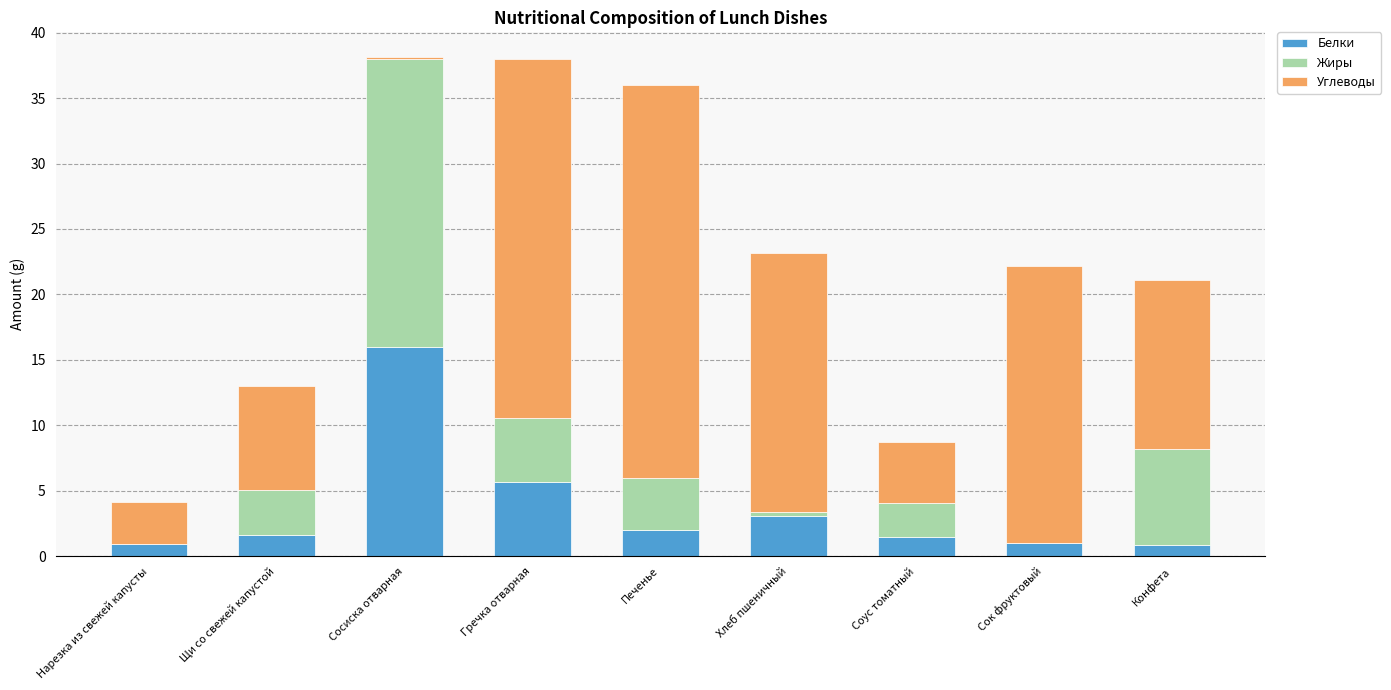

The value of Белки at Гречка отварная is 5.7. True or false?

True